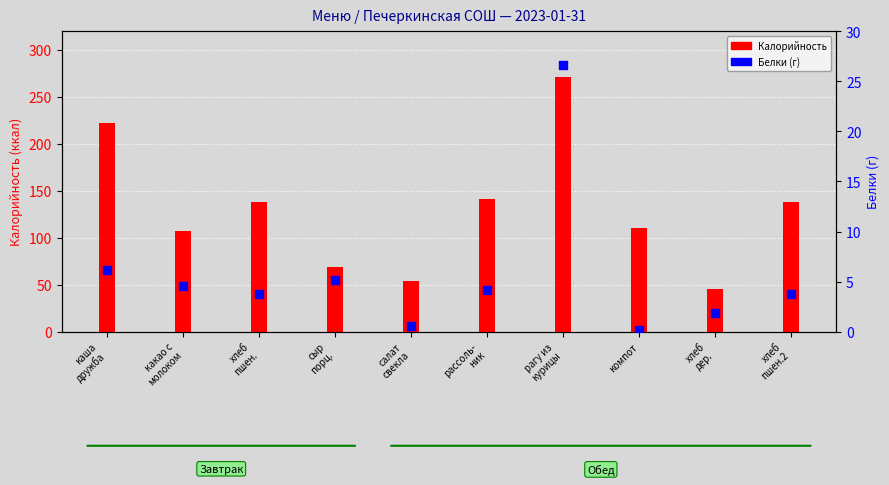

Which series has the largest total across all categories?

Калорийность